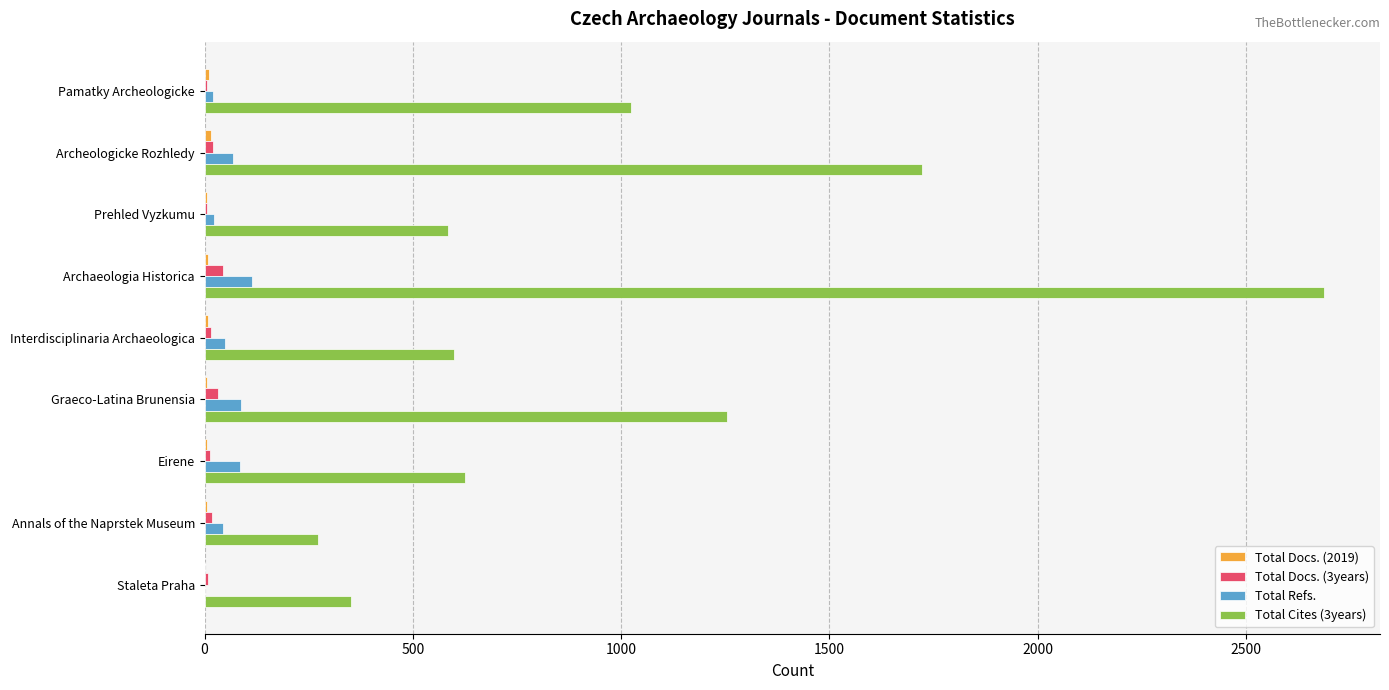

What is the maximum value shown in the chart?

2688